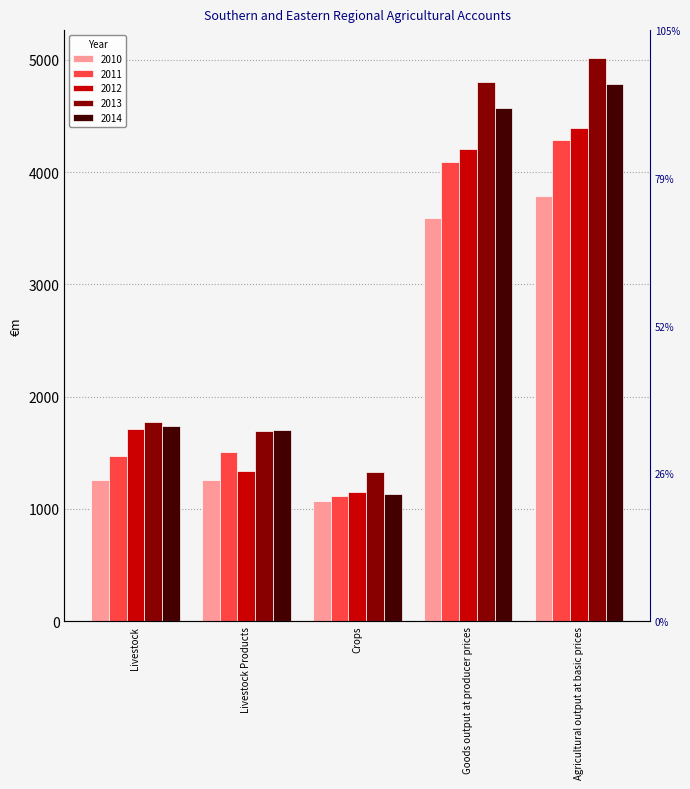

How many data points does each series have?

5